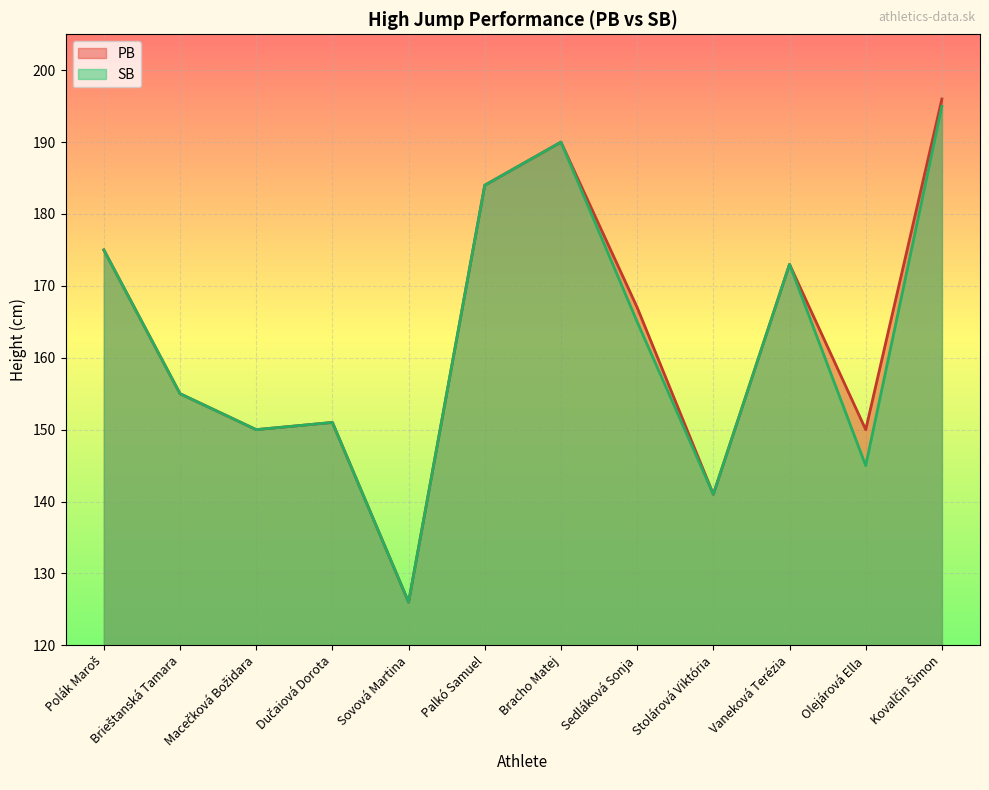

What is the label of the 7th point from the left?

Bracho Matej